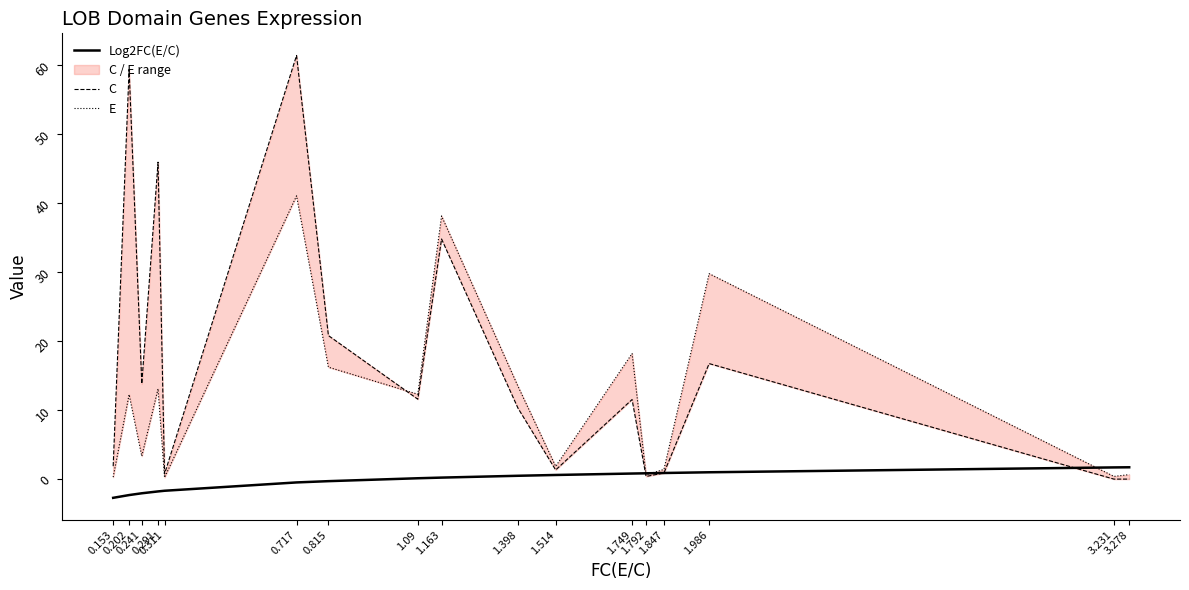

Rank the series by their average value, from lowest to highest.

Log2FC(E/C), E, C